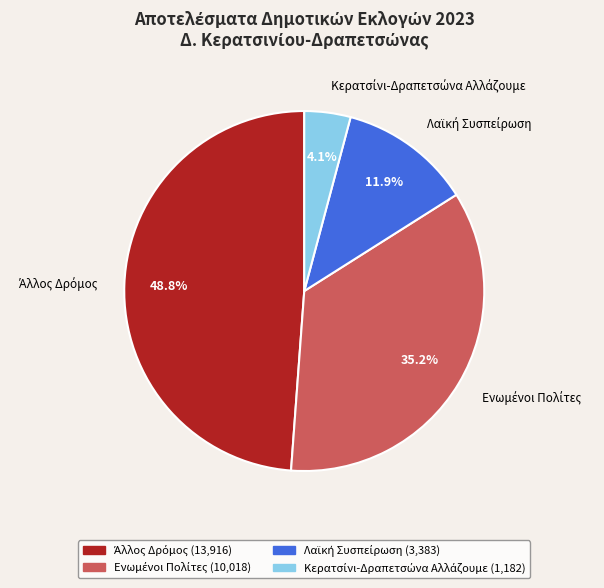

Does any single category account for the majority?

No